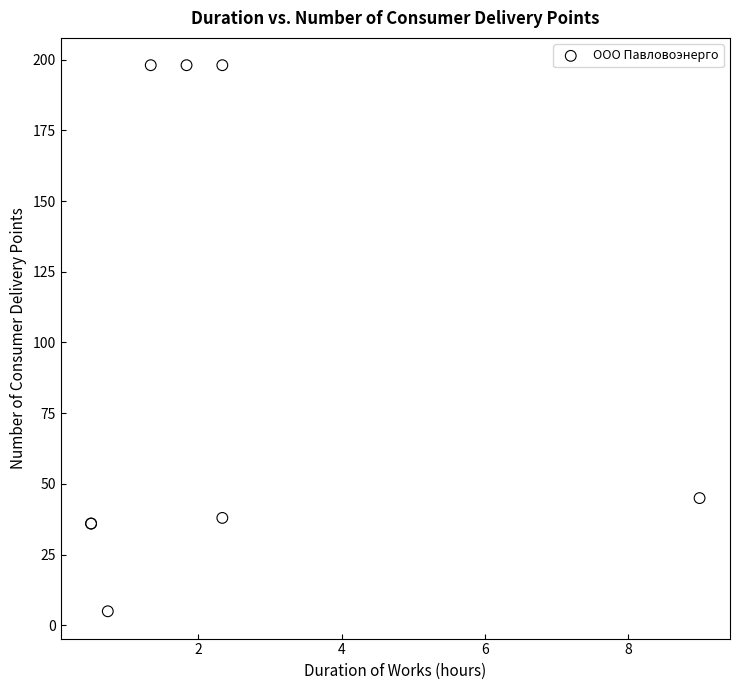

What Y value in the scatter plot is closest to 101?

45